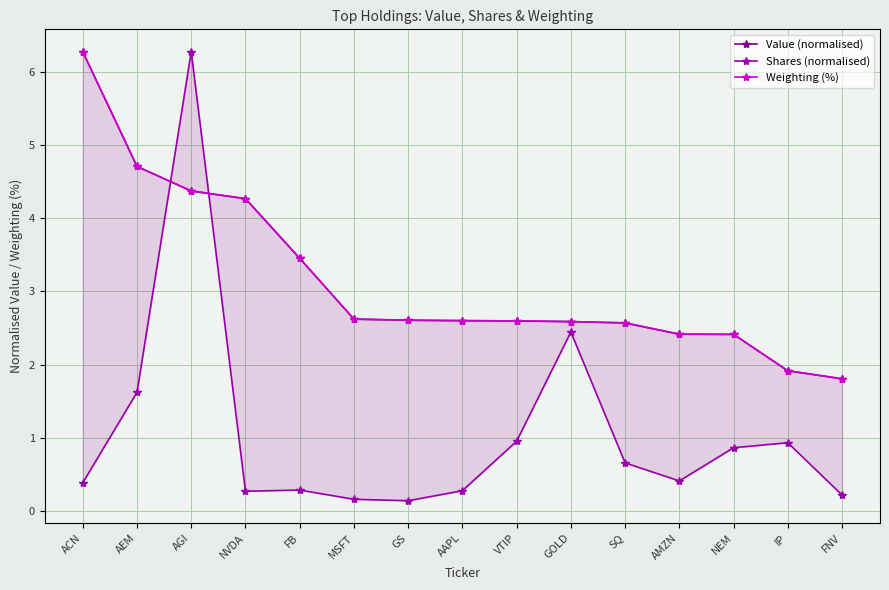

The Weighting (%) series shows 3.6 at AMZN. True or false?

False